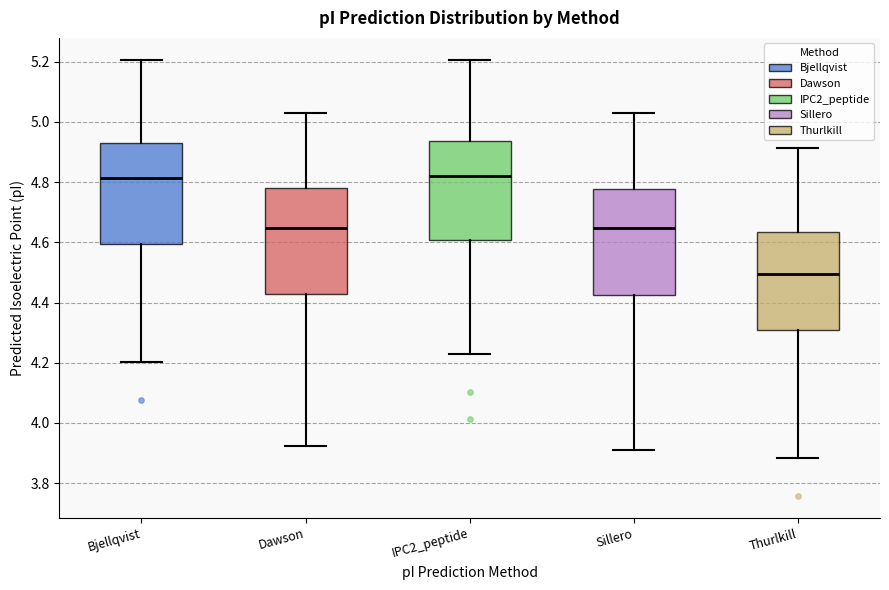

Where is the upper edge of the box for Thurlkill on the y-axis? The values are not printed on the chart, so give them approximately, as read against the axis.

4.64